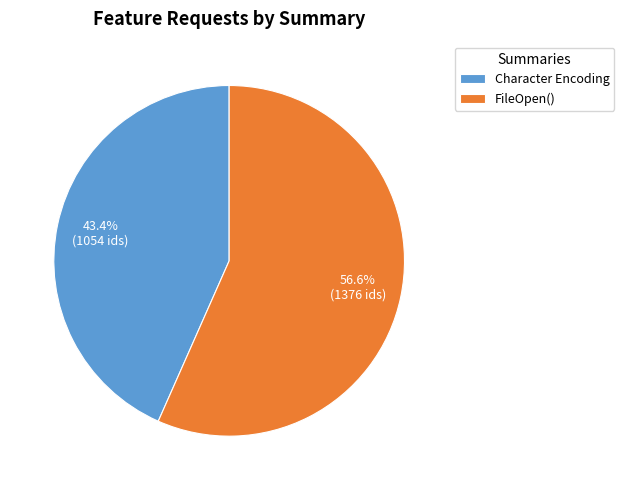

Rank the categories by value from lowest to highest.

Character Encoding, FileOpen()